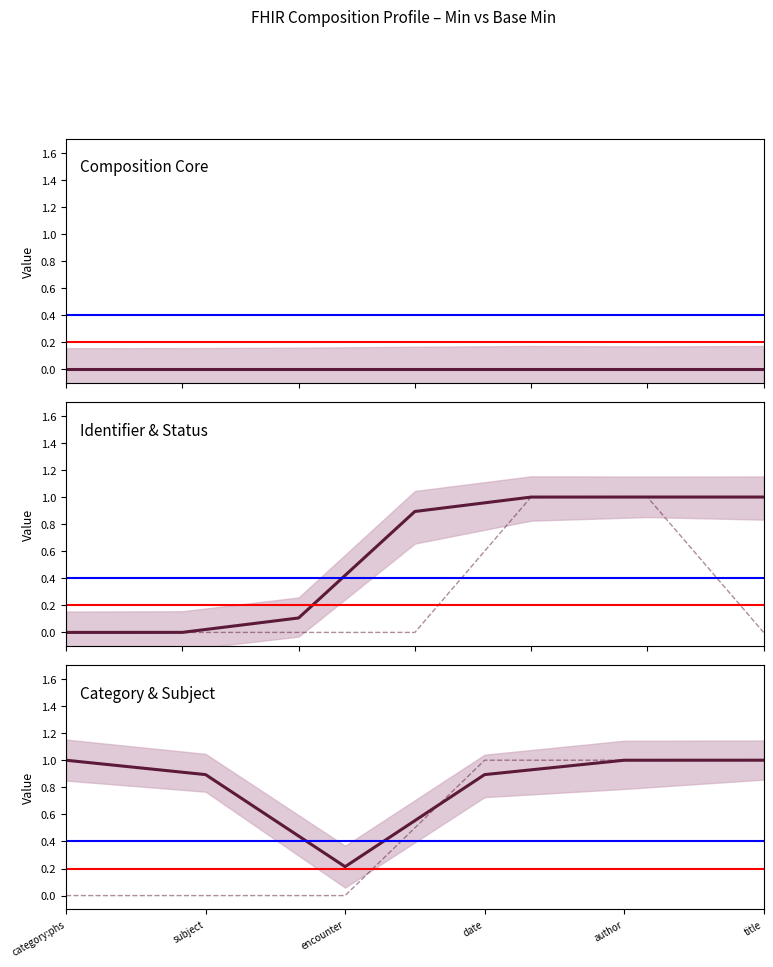

What is the difference between the maximum and minimum values in the Min series?

1